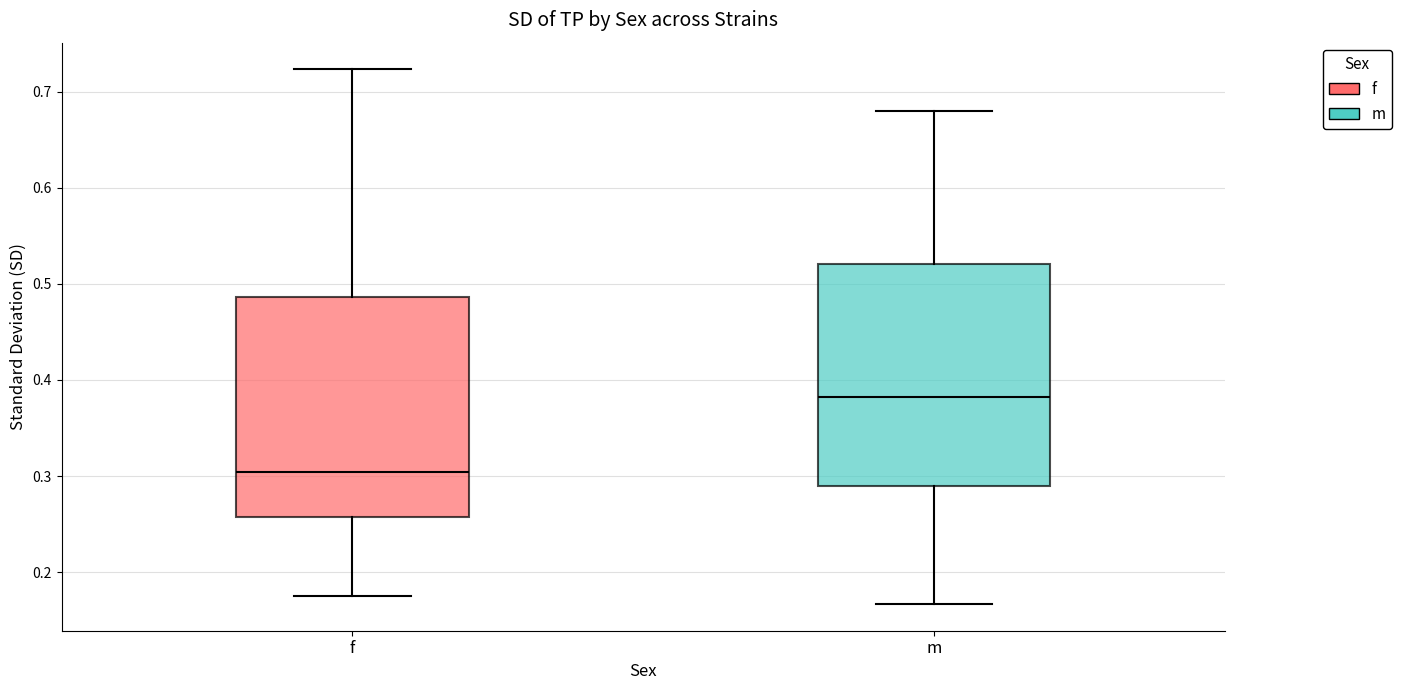

Where is the upper edge of the box for m on the y-axis? The values are not printed on the chart, so give them approximately, as read against the axis.

0.52